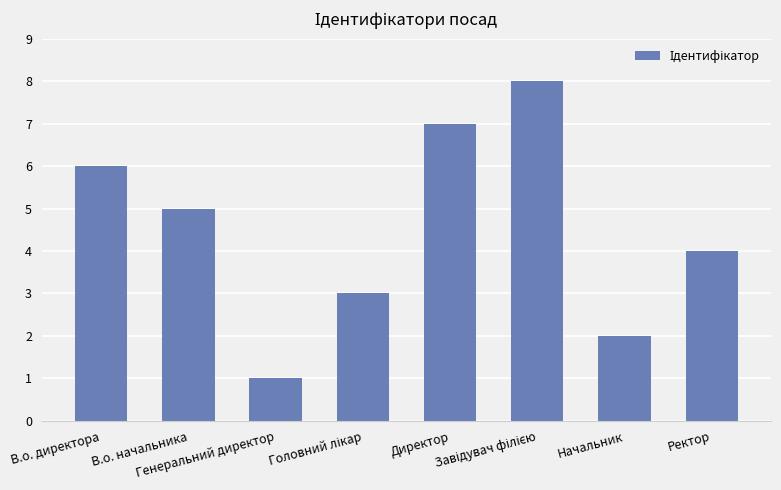

What is the sum of all values?

36